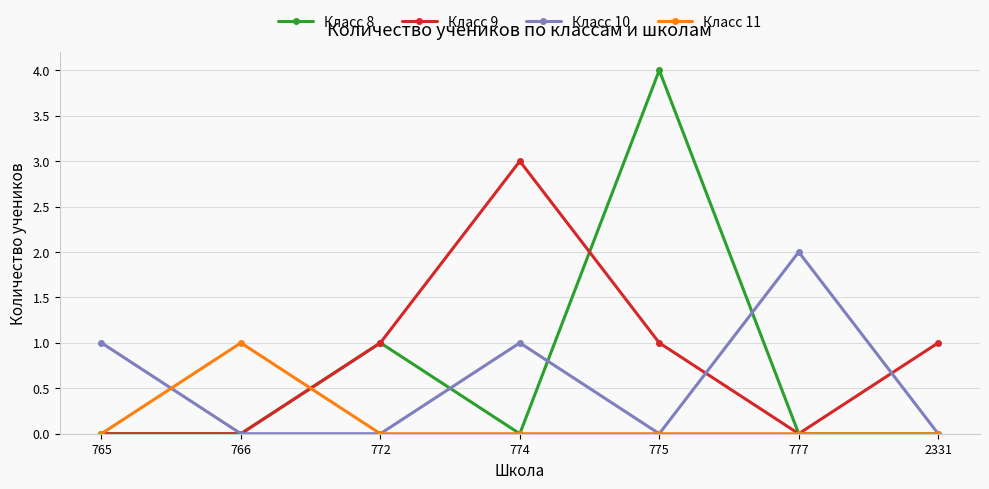

Count the Класс 9 values in the range 0 to 1.

6